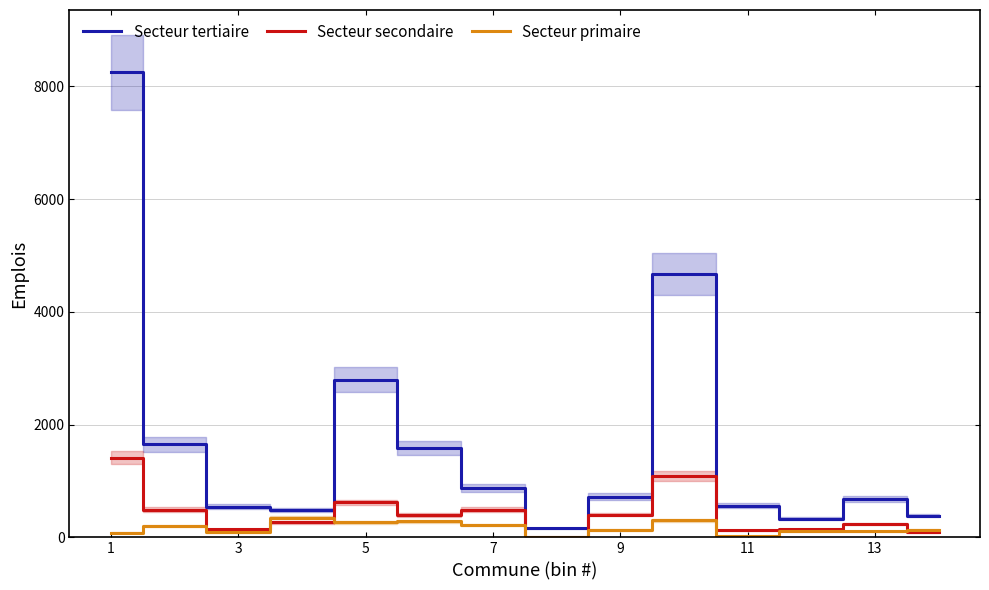

What is the highest value of the Secteur tertiaire series?

8250